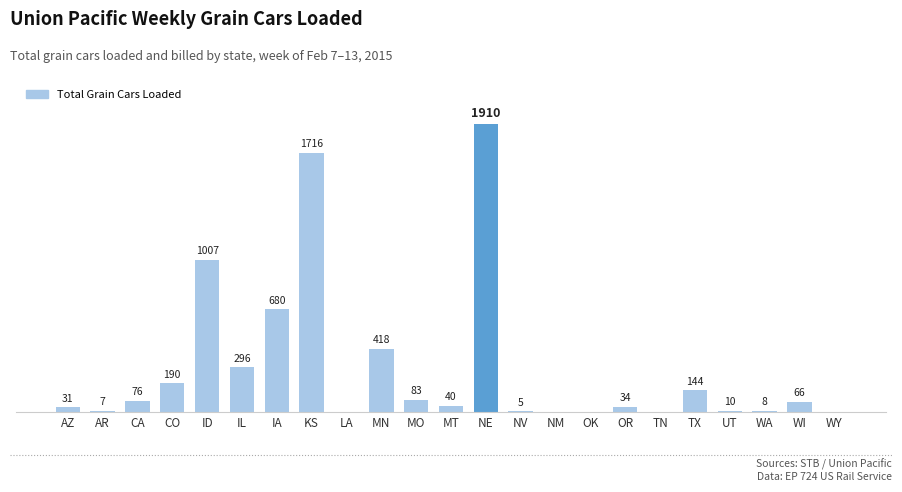

Between AZ and WY, which is larger?

AZ